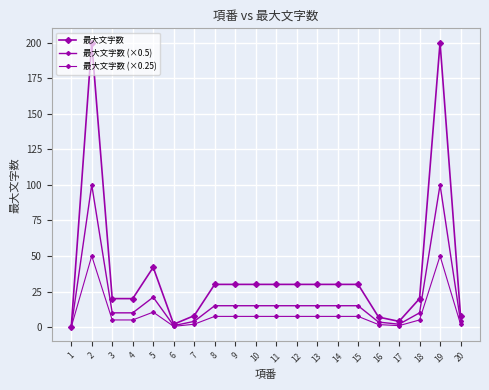

What is the average value of the 最大文字数 series?

38.5